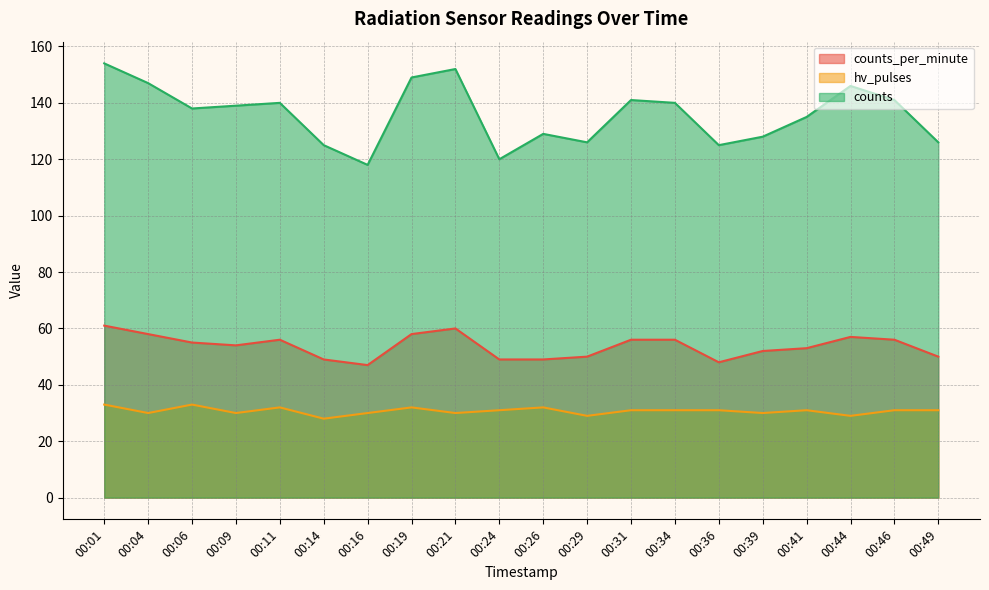

How many values in the hv_pulses series are below 31?

8